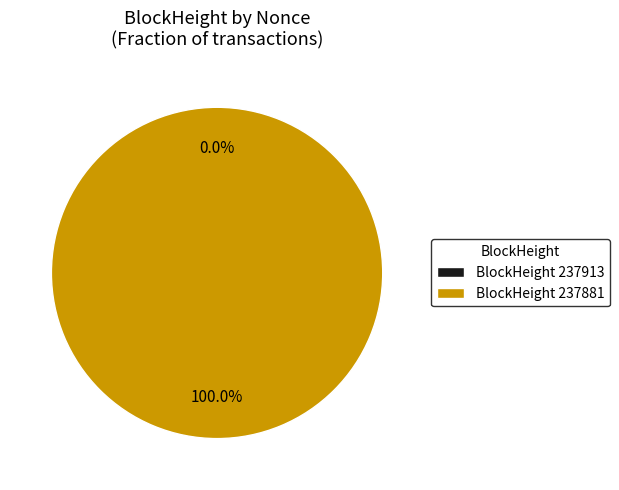

Which category has the biggest portion of the pie?

237881